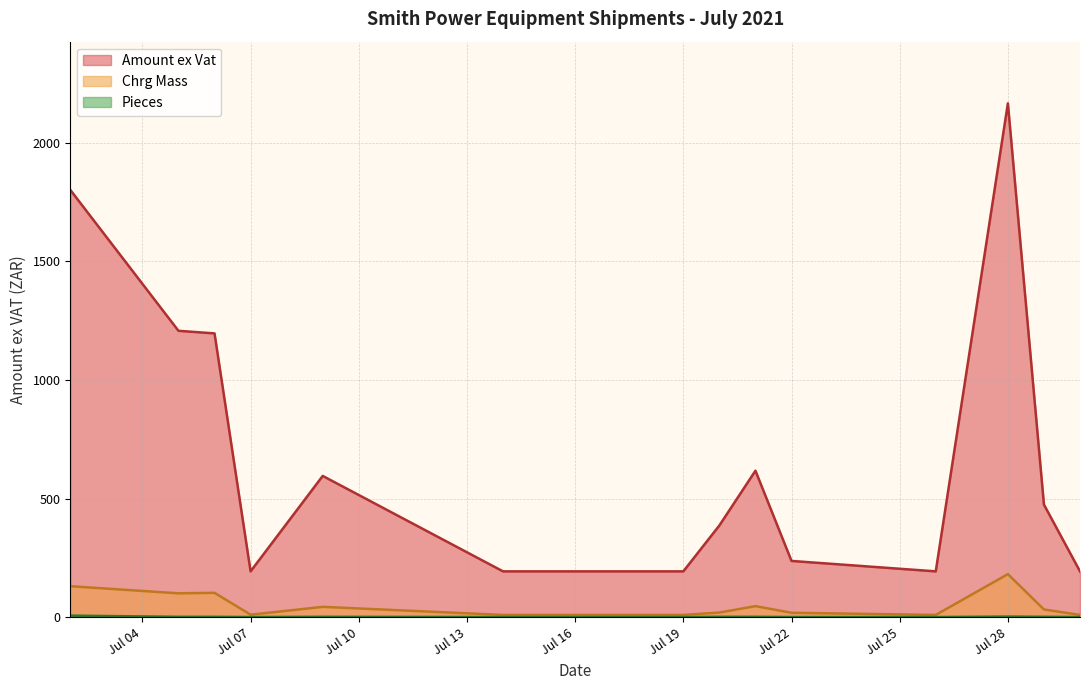

How many values in the Pieces series exceed 1?

2